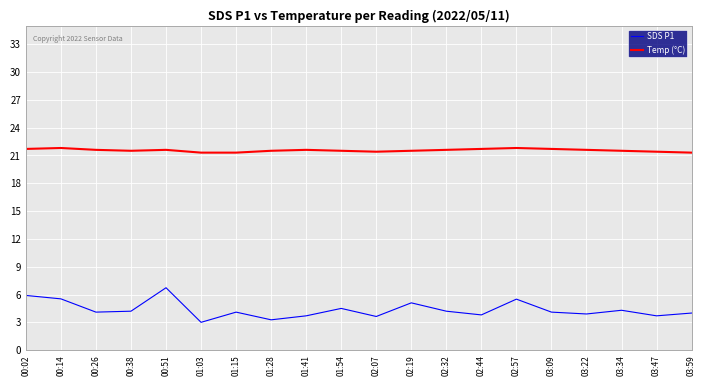

What is the difference between the maximum and minimum values in the SDS P1 series?

3.7